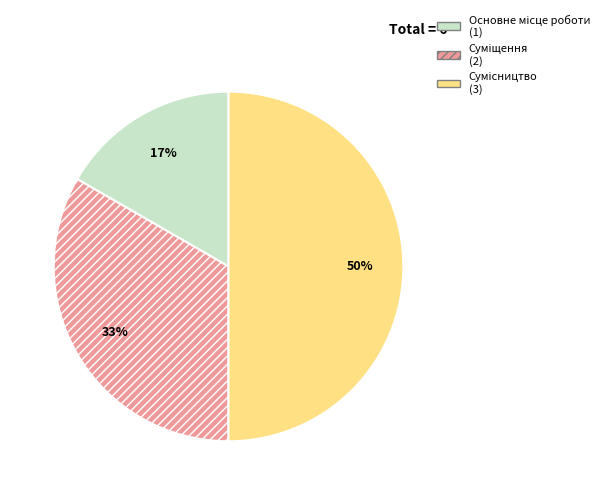

To the nearest percent, what is the average slice percentage?

33%